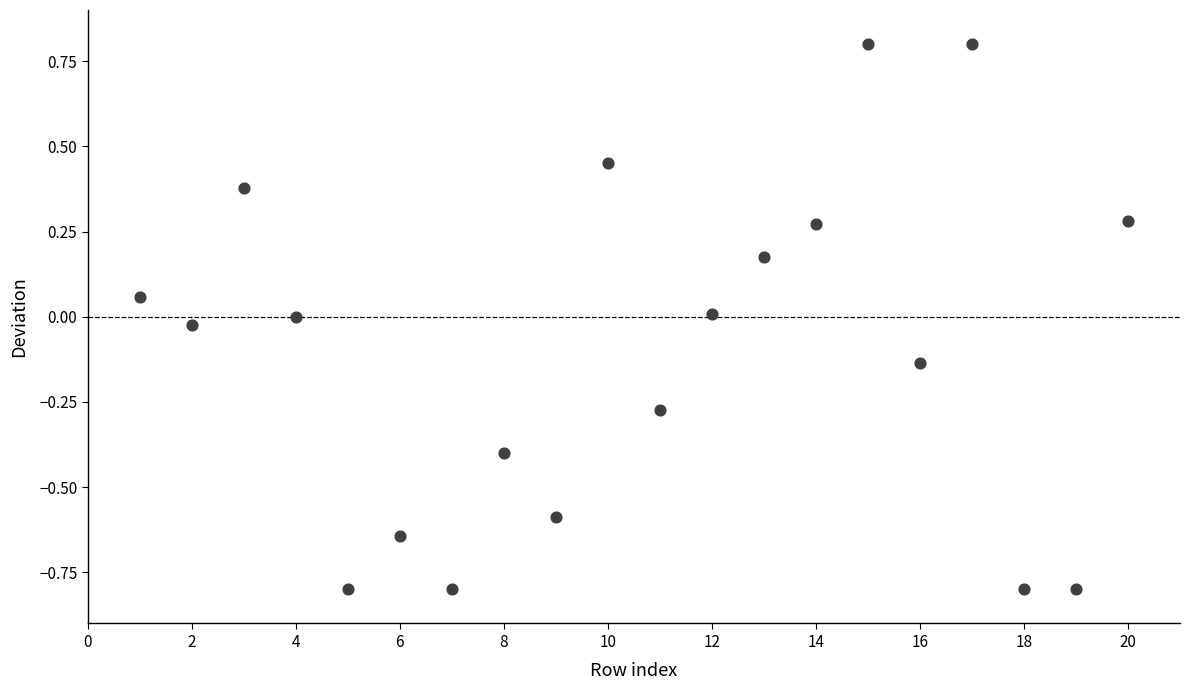

What is the range of Y values (max minus min)?

1.6